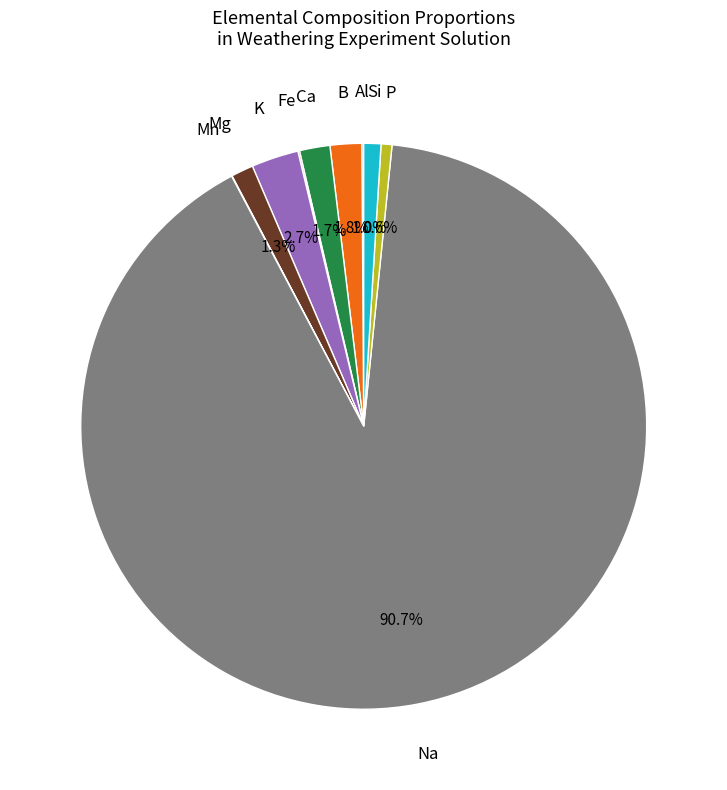

Is there a majority slice in this chart?

Yes